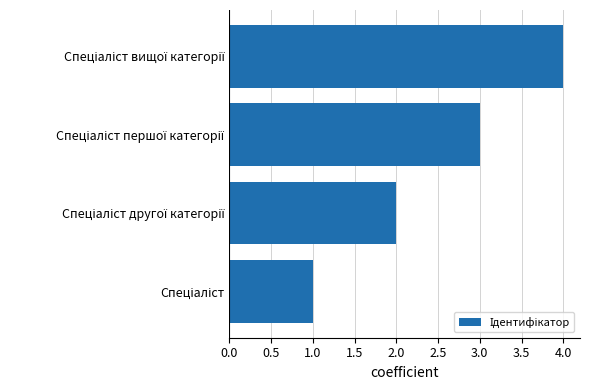

What is the sum of all values?

10